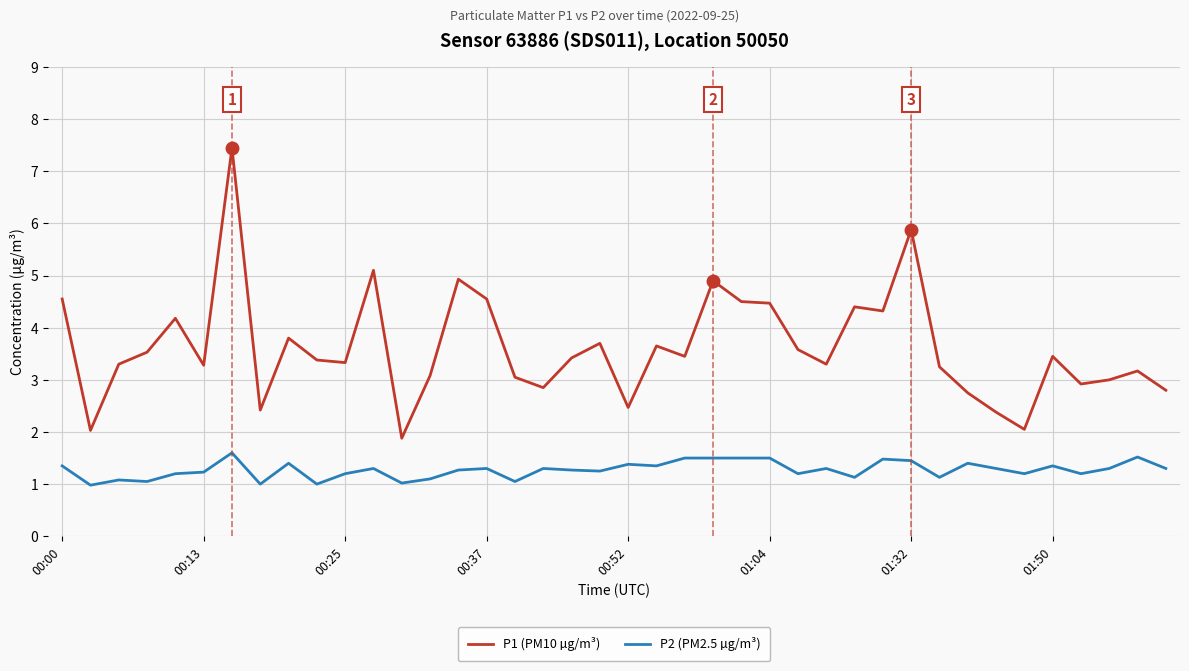

Which series has the largest total across all categories?

P1 (PM10 µg/m³)